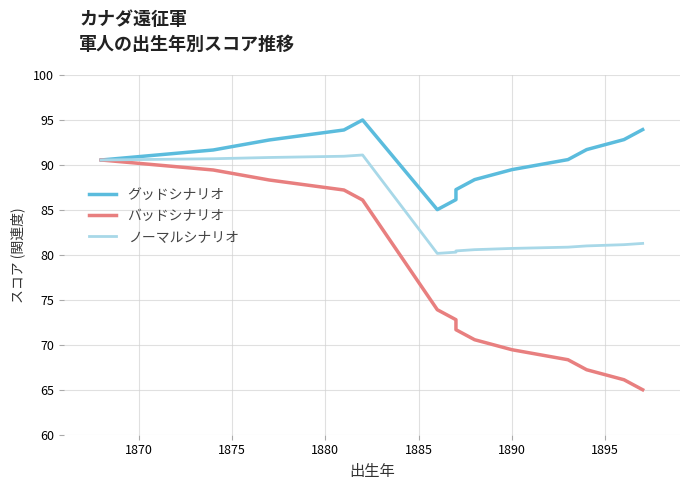

What is the highest value of the グッドシナリオ series?

95.0